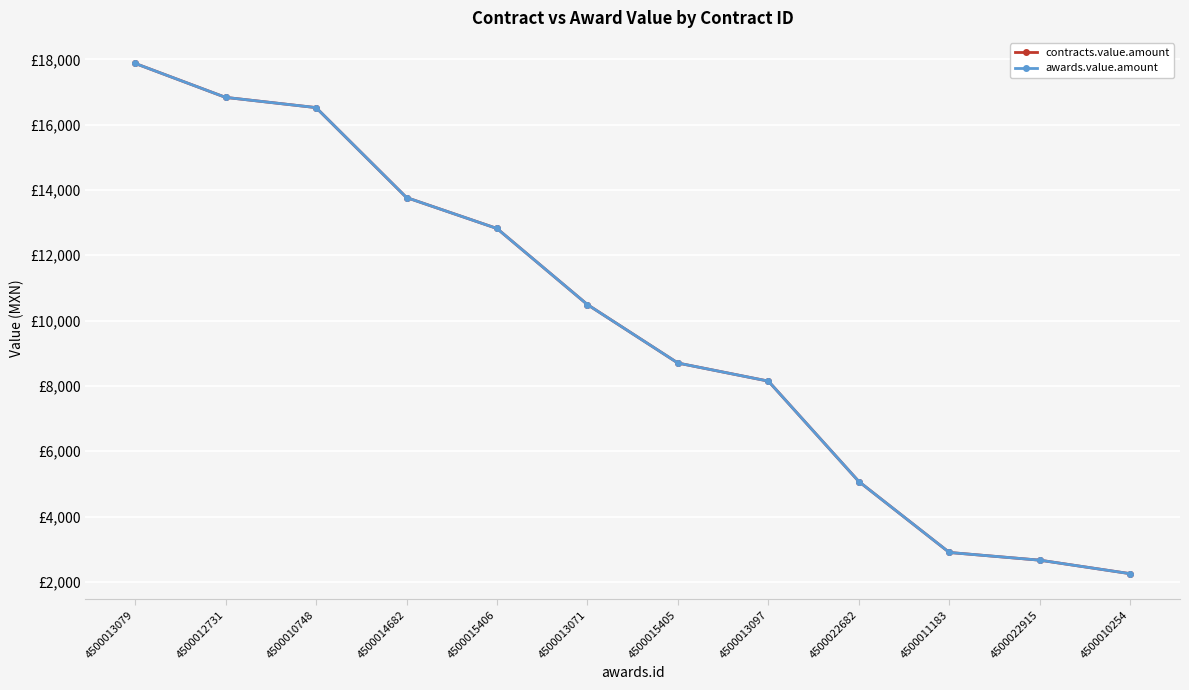

Does the chart have visible grid lines?

Yes